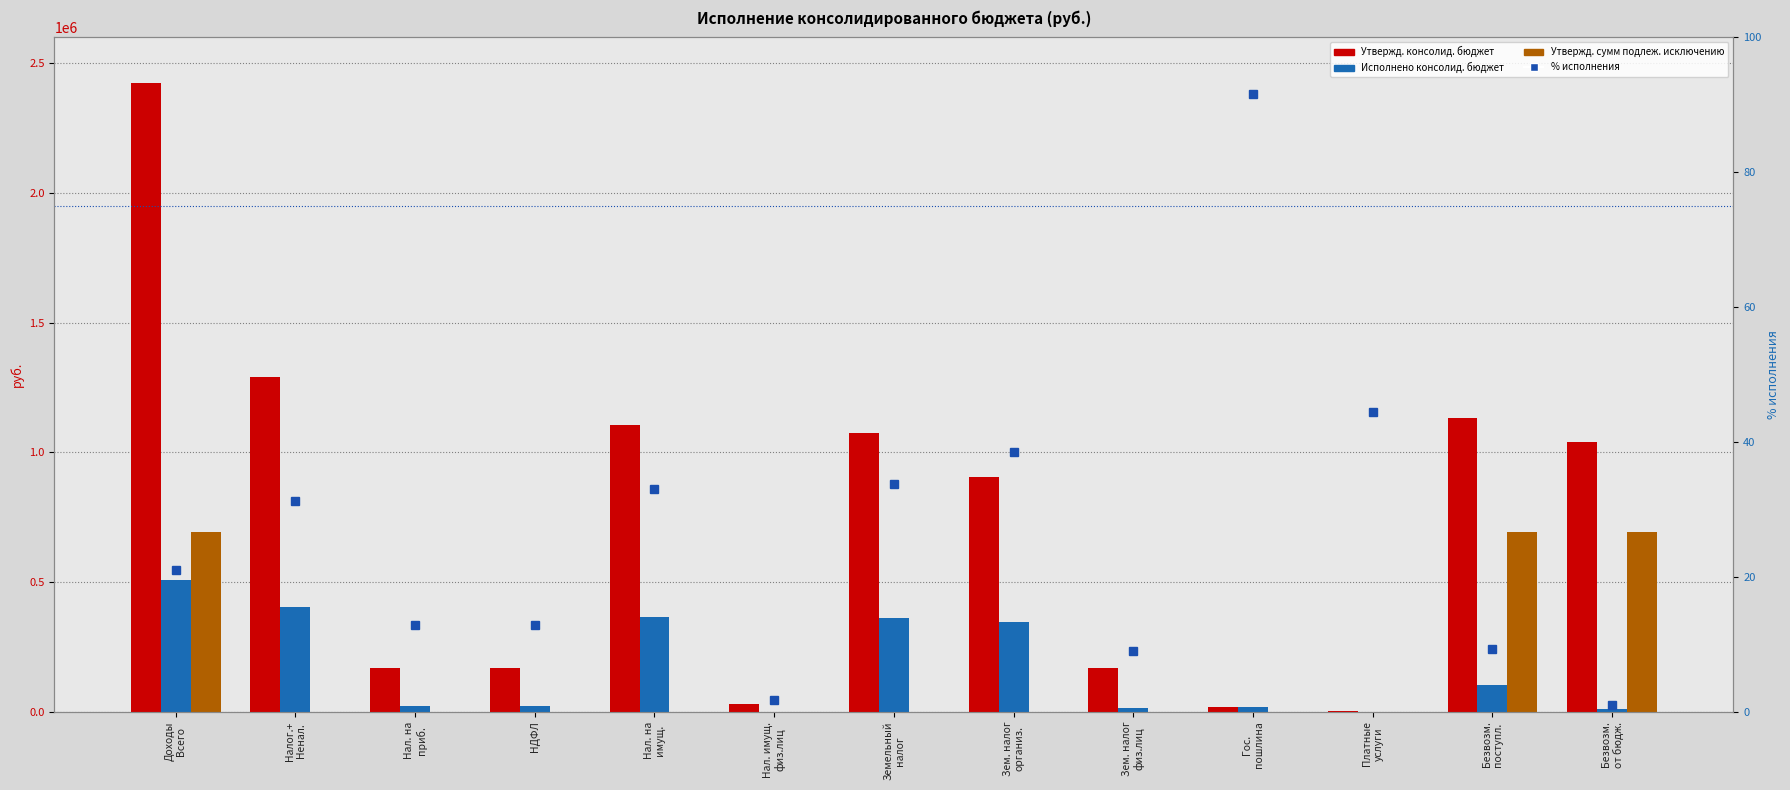

What is the greatest value displayed?

2424015.0